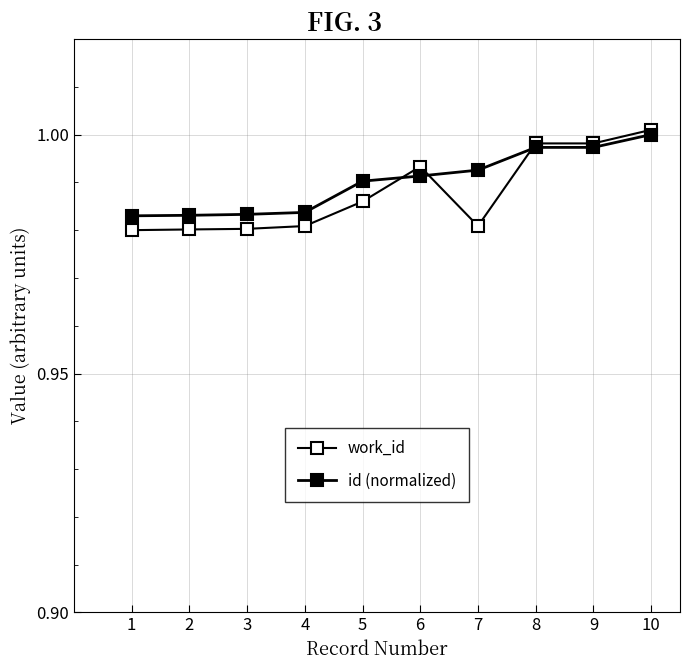

Reading left to right, what are all the values shown in this chart?

work_id: 1.0	1.0	1.0	1.0	1.0	1.0	1.0	1.0	1.0	1.0
id (normalized): 1.0	1.0	1.0	1.0	1.0	1.0	1.0	1.0	1.0	1.0